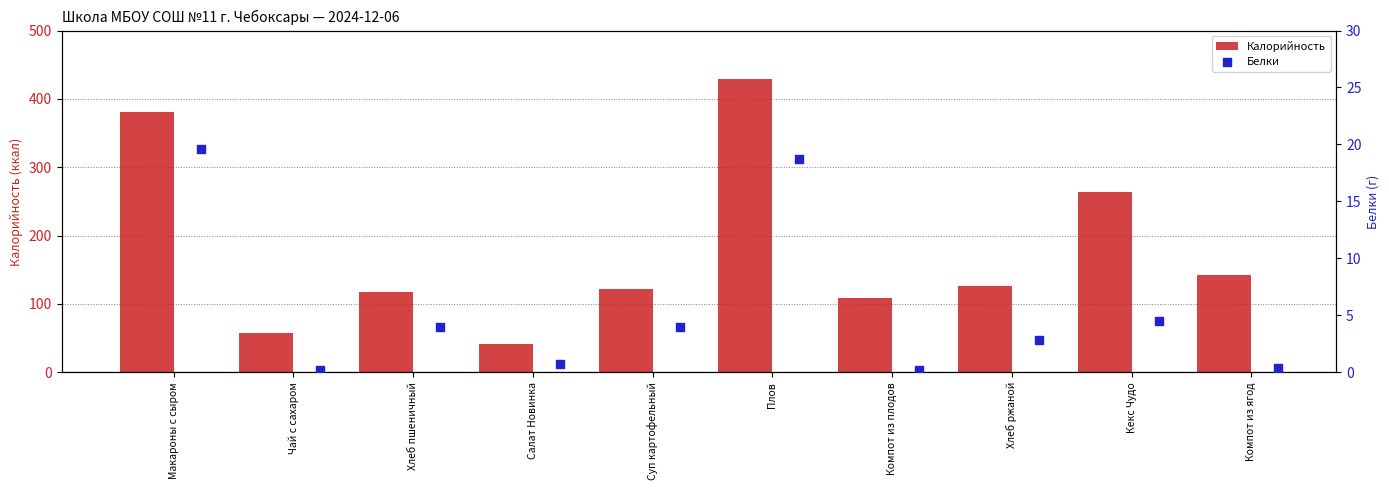

What is the difference between the maximum and second lowest values in the Калорийность series?

372